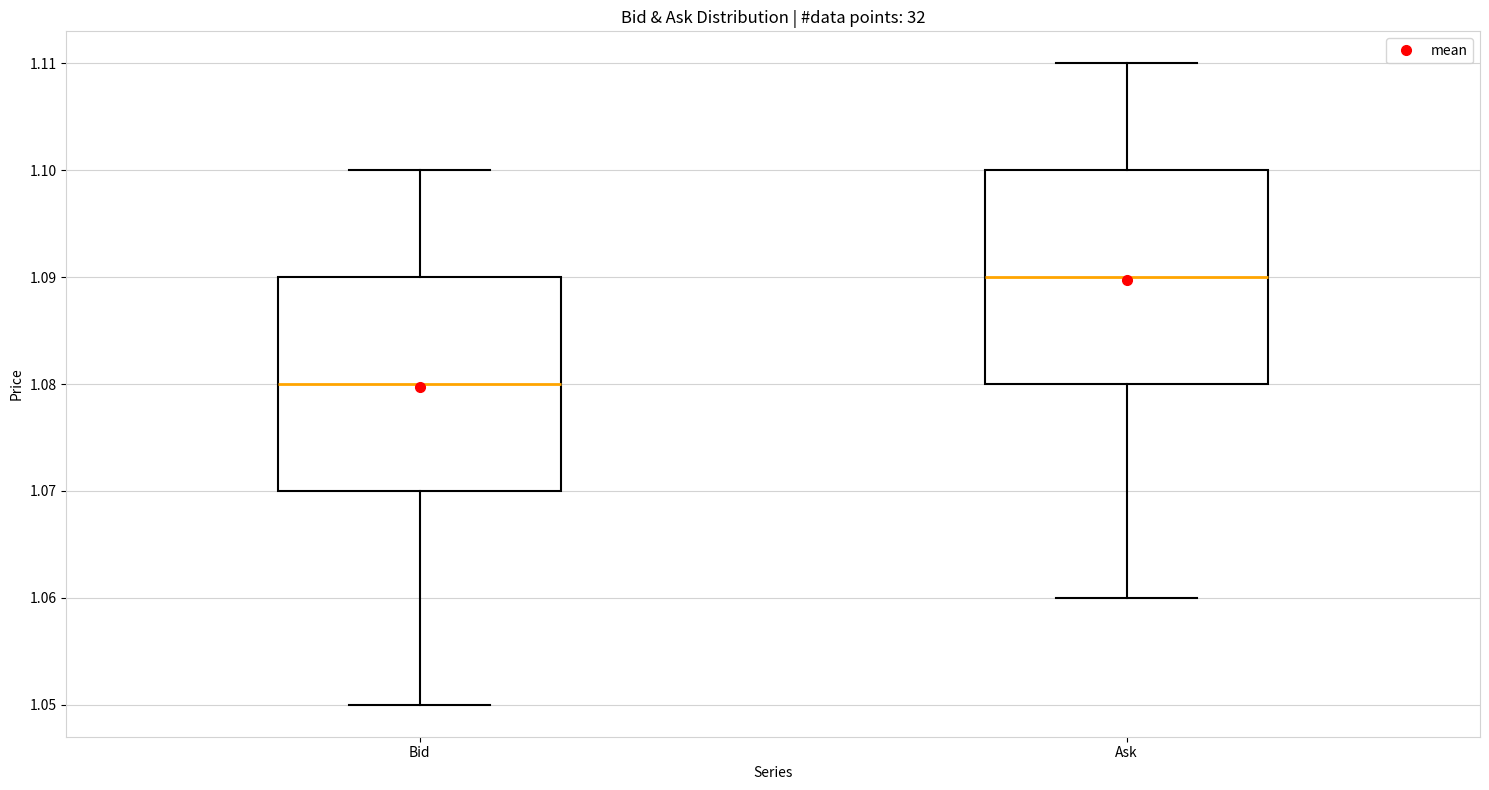

Which box's median line is the highest?

Ask